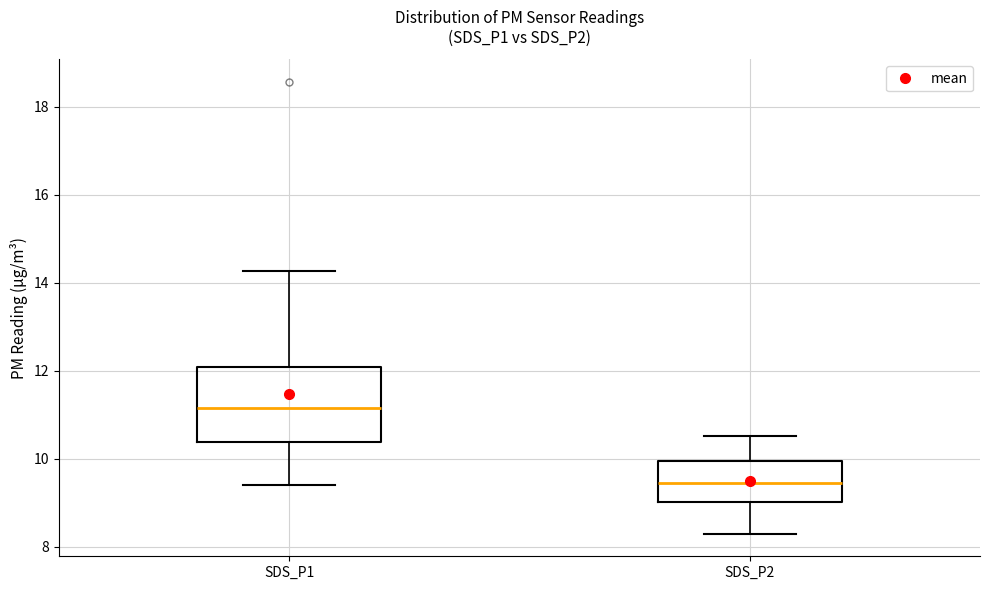

Reading left to right, transcribe this box plot: for each box, give where its median line is, the range the box spans, and where its two whiskers end, as read against the y-axis. The values are not printed on the chart, so give them approximately, as read against the axis.

SDS_P1: median 11.2, box 10.4 to 12.0, whiskers 9.4 to 14.2
SDS_P2: median 9.4, box 9.0 to 10.0, whiskers 8.4 to 10.6